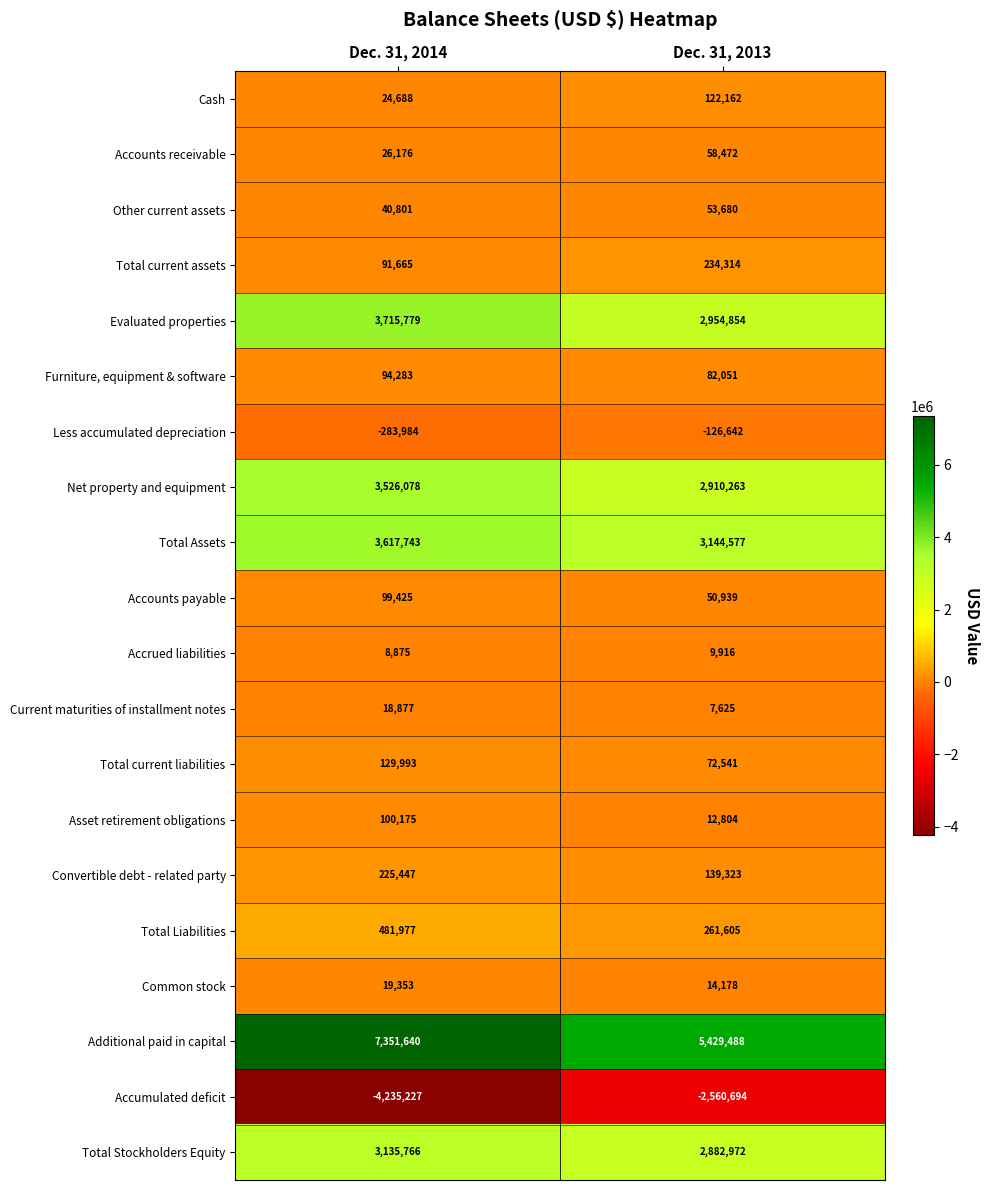

True or false: Accounts payable has a value of 50939 at Dec. 31, 2013.

True